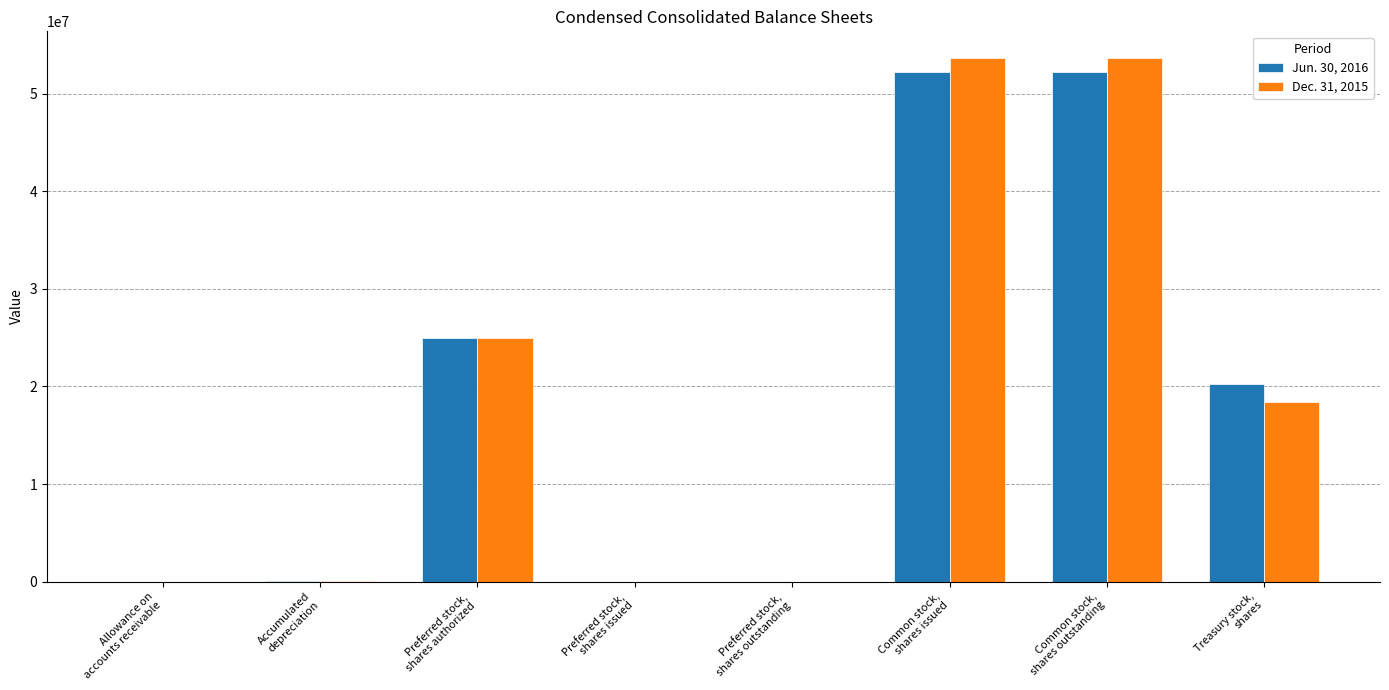

True or false: Jun. 30, 2016 has a value of 35303789 at Common stock,
shares outstanding.

False